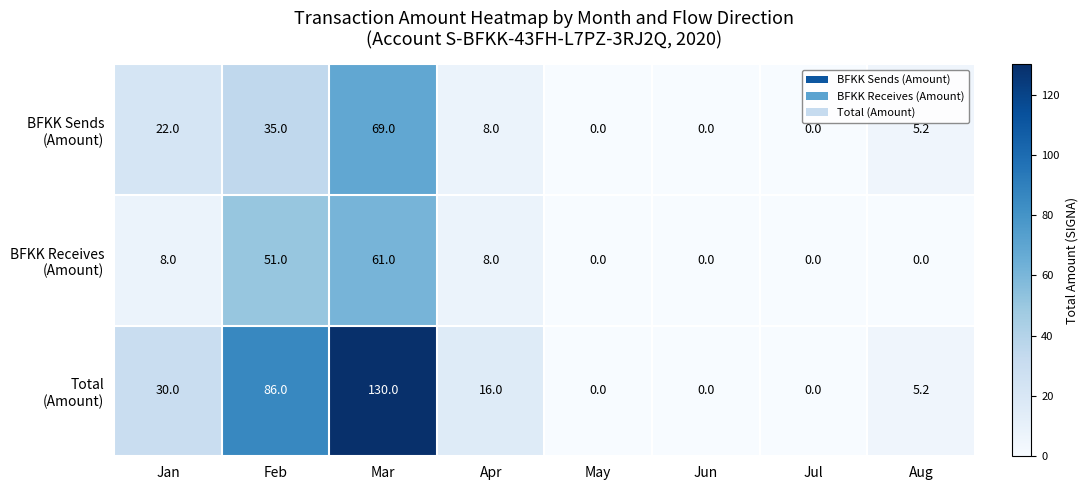

At which category is the sum across all series the highest?

Mar